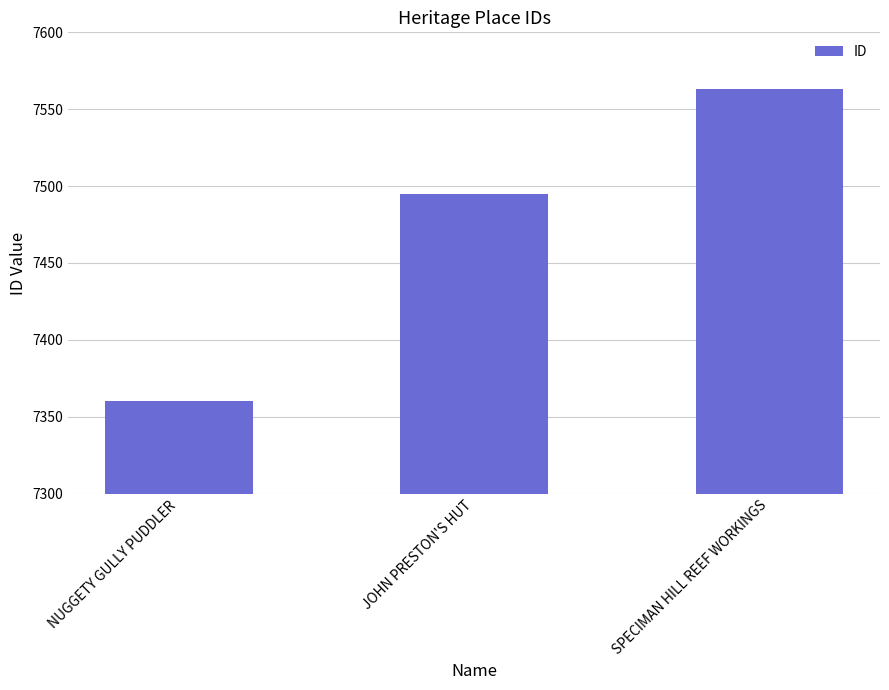

Where is the data nearest to the value 7461?

JOHN PRESTON'S HUT